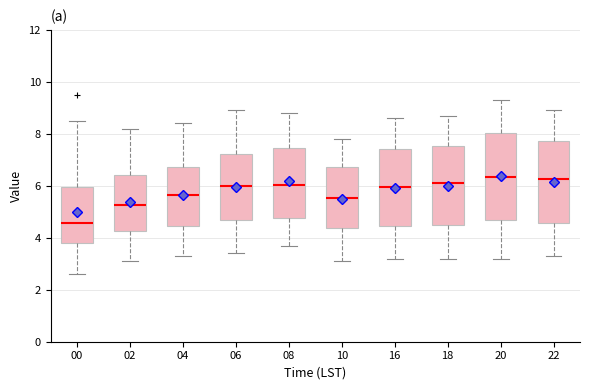

Reading left to right, transcribe this box plot: for each box, give where its median line is, the range the box spans, and where its two whiskers end, as read against the y-axis. The values are not printed on the chart, so give them approximately, as read against the axis.

00: median 4.6, box 3.8 to 6.0, whiskers 2.6 to 8.6
02: median 5.2, box 4.2 to 6.4, whiskers 3.2 to 8.2
04: median 5.6, box 4.4 to 6.8, whiskers 3.4 to 8.4
06: median 6.0, box 4.6 to 7.2, whiskers 3.4 to 9.0
08: median 6.0, box 4.8 to 7.4, whiskers 3.8 to 8.8
10: median 5.6, box 4.4 to 6.8, whiskers 3.2 to 7.8
16: median 6.0, box 4.4 to 7.4, whiskers 3.2 to 8.6
18: median 6.2, box 4.4 to 7.6, whiskers 3.2 to 8.8
20: median 6.4, box 4.6 to 8.0, whiskers 3.2 to 9.4
22: median 6.2, box 4.6 to 7.8, whiskers 3.4 to 9.0